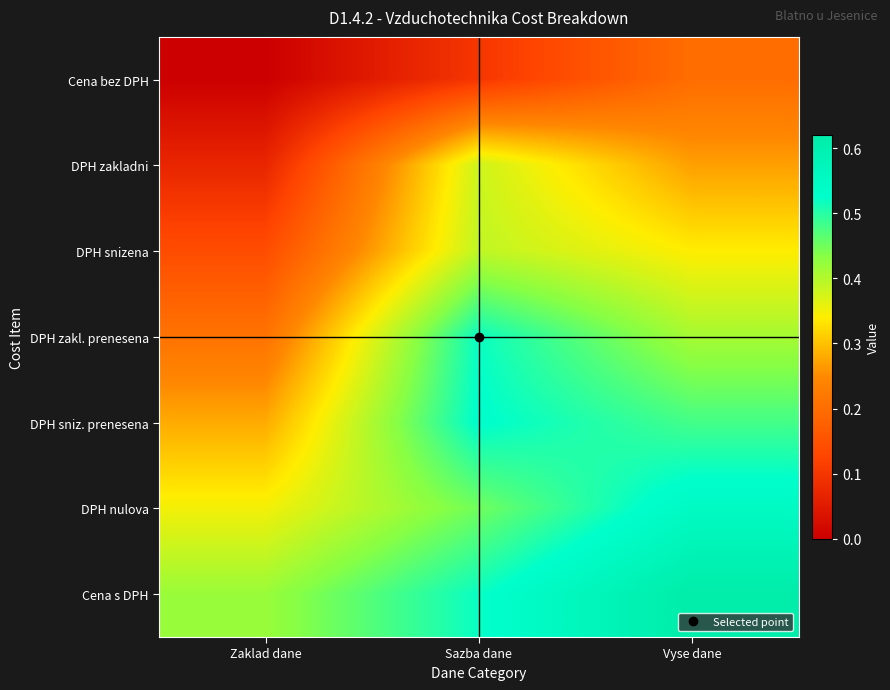

Between Sazba dane and Zaklad dane, which is larger?

Sazba dane